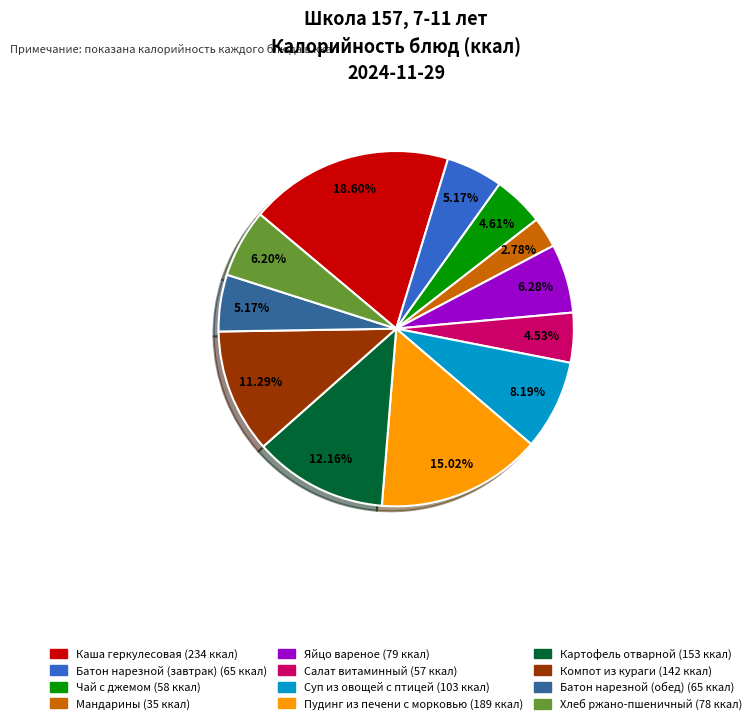

How many slices are in this pie chart?

12